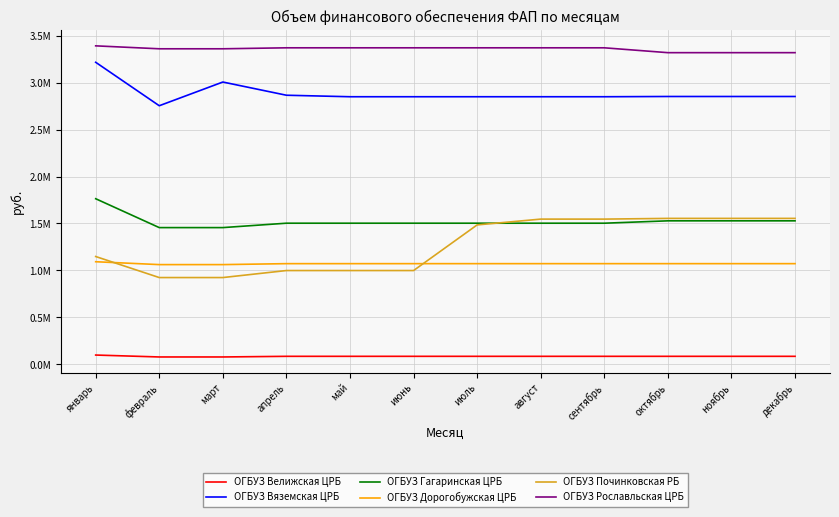

What are all the series names shown in the legend?

ОГБУЗ Велижская ЦРБ, ОГБУЗ Вяземская ЦРБ, ОГБУЗ Гагаринская ЦРБ, ОГБУЗ Дорогобужская ЦРБ, ОГБУЗ Починковская РБ, ОГБУЗ Рославльская ЦРБ